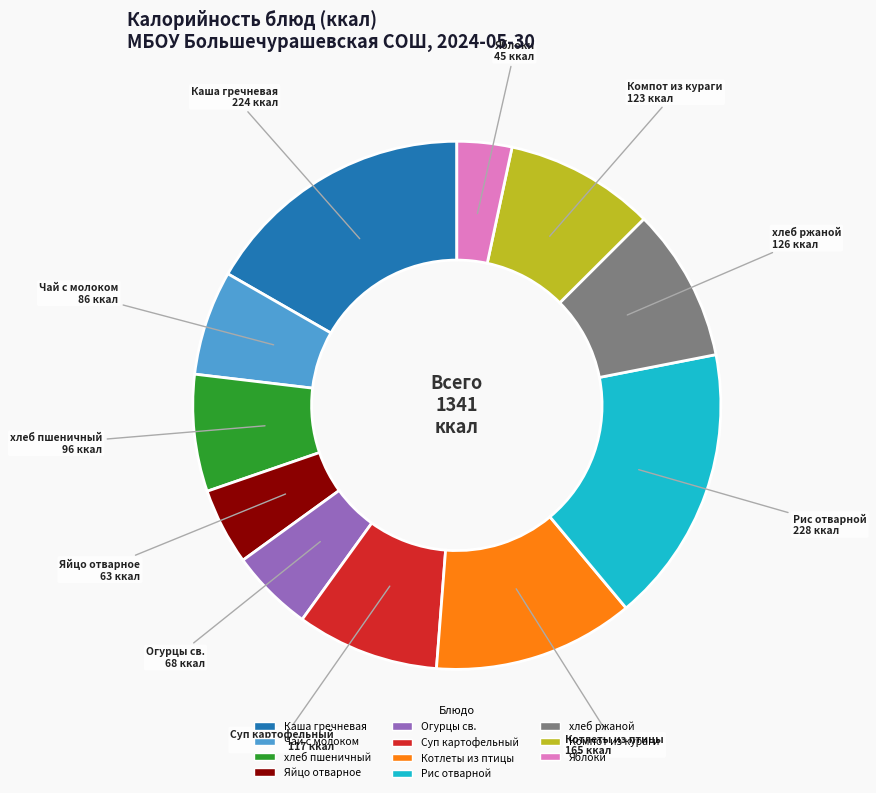

Is there any slice that represents more than half of the pie?

No